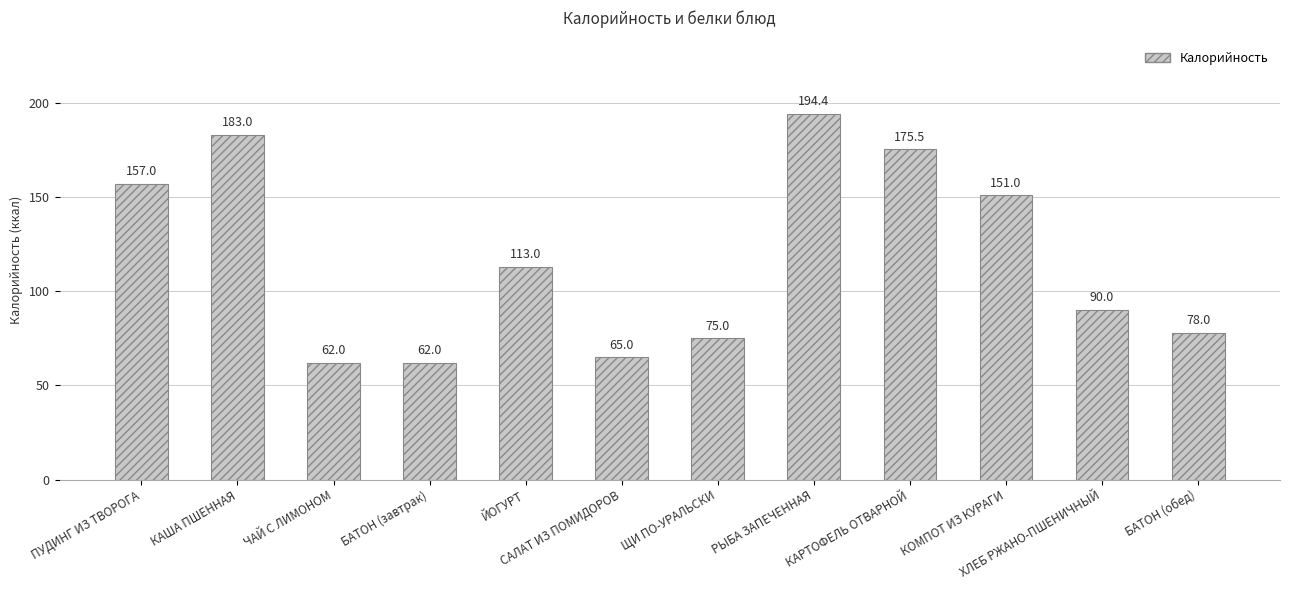

What is the change in value from БАТОН (завтрак) to САЛАТ ИЗ ПОМИДОРОВ?

+3.0